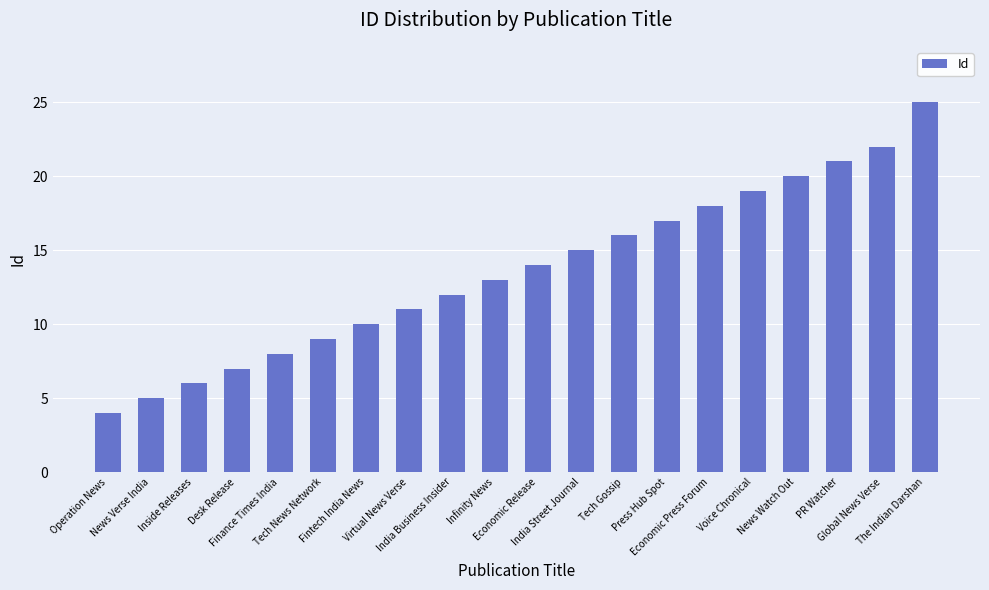

What is the ratio of the value at Global News Verse to the value at Desk Release?

3.1